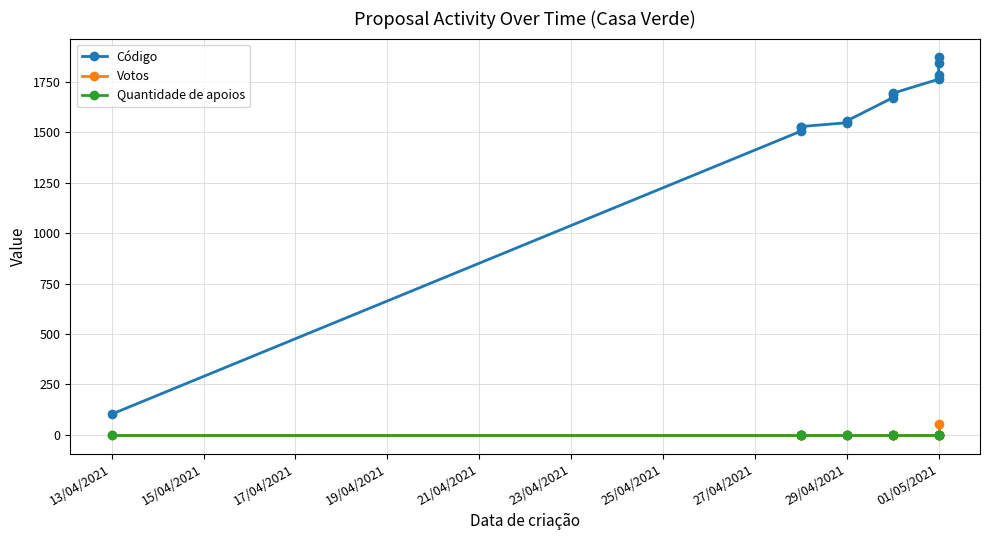

Between 25/04/2021 and 01/05/2021, which is larger?

01/05/2021